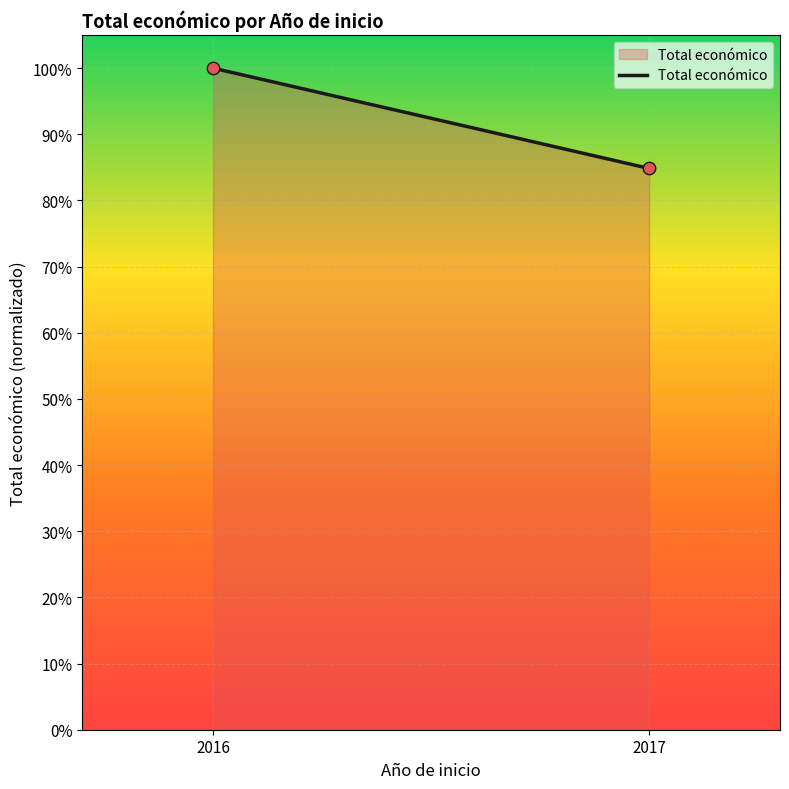

What is the range of X values (max minus min)?

1.0